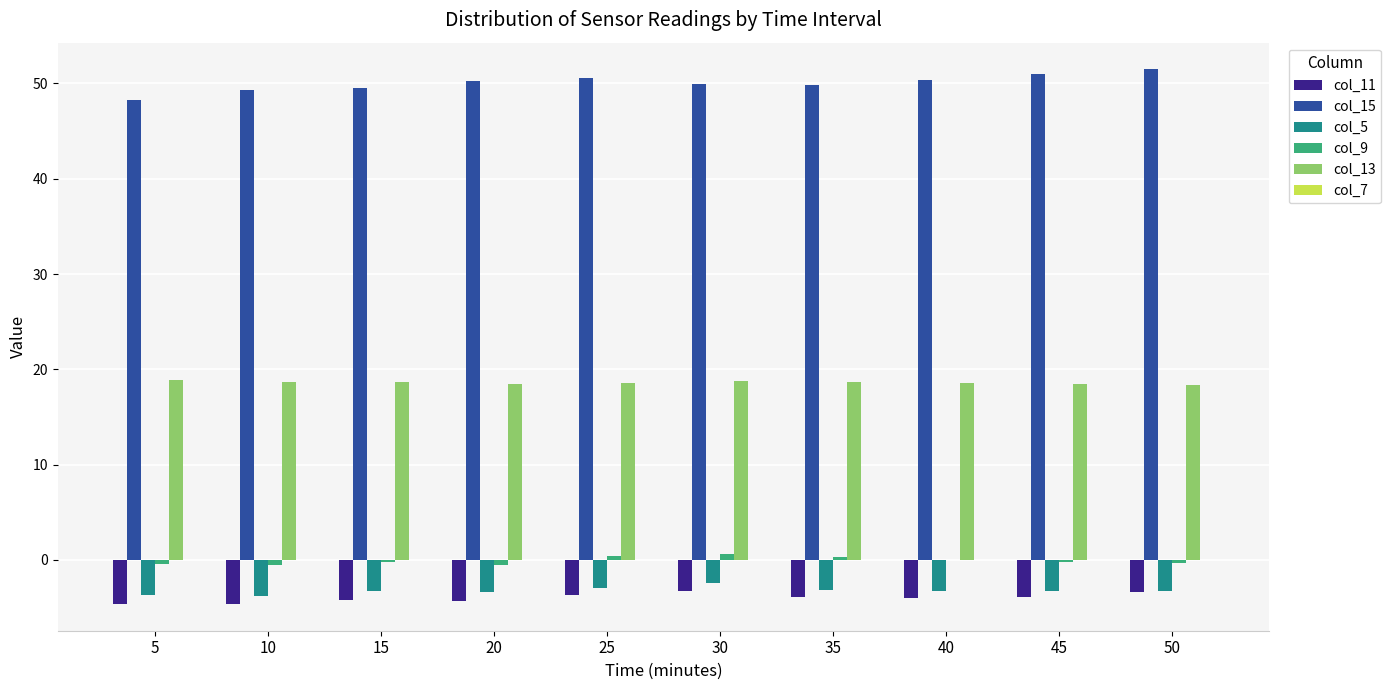

Is the value of col_11 at 25 greater than the value of col_9 at 50?

No